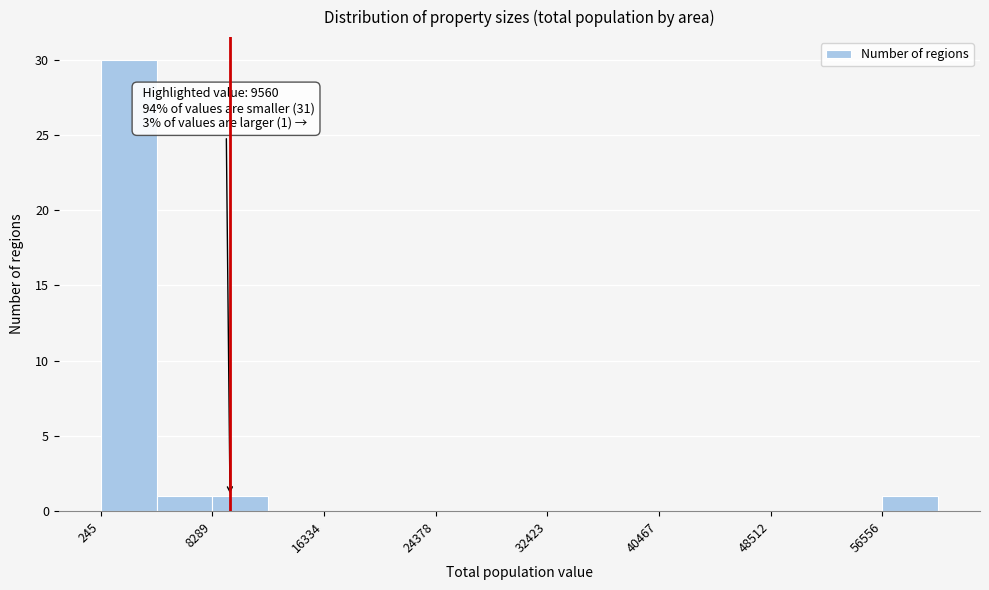

Which range on the x-axis has the tallest bar?

0 to 4000